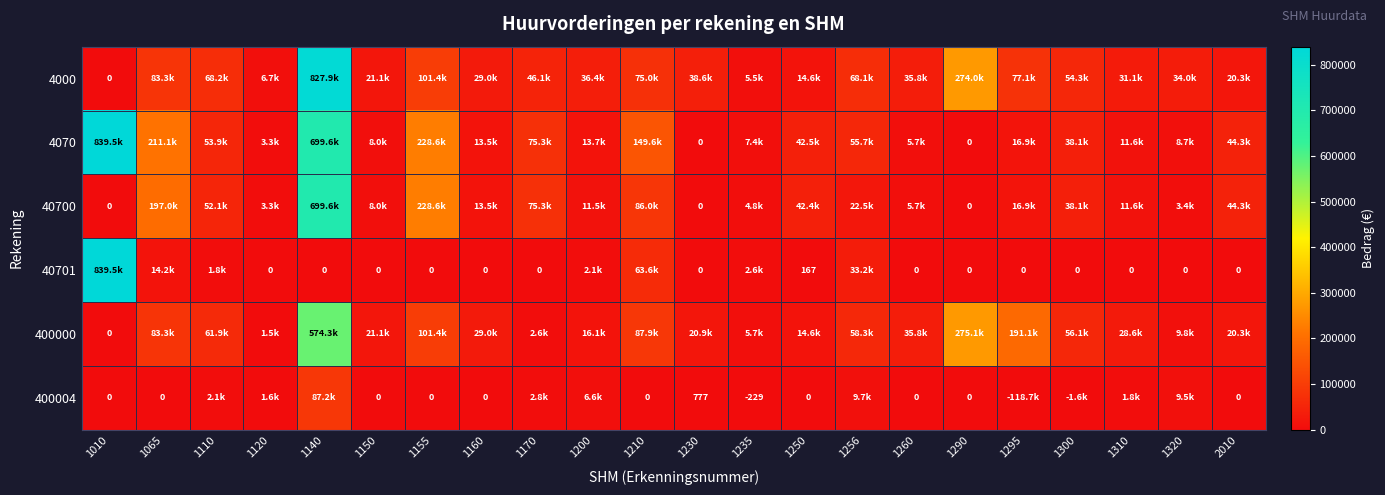

Is the value of 400004 at 1230 greater than the value of 4000 at 1010?

Yes